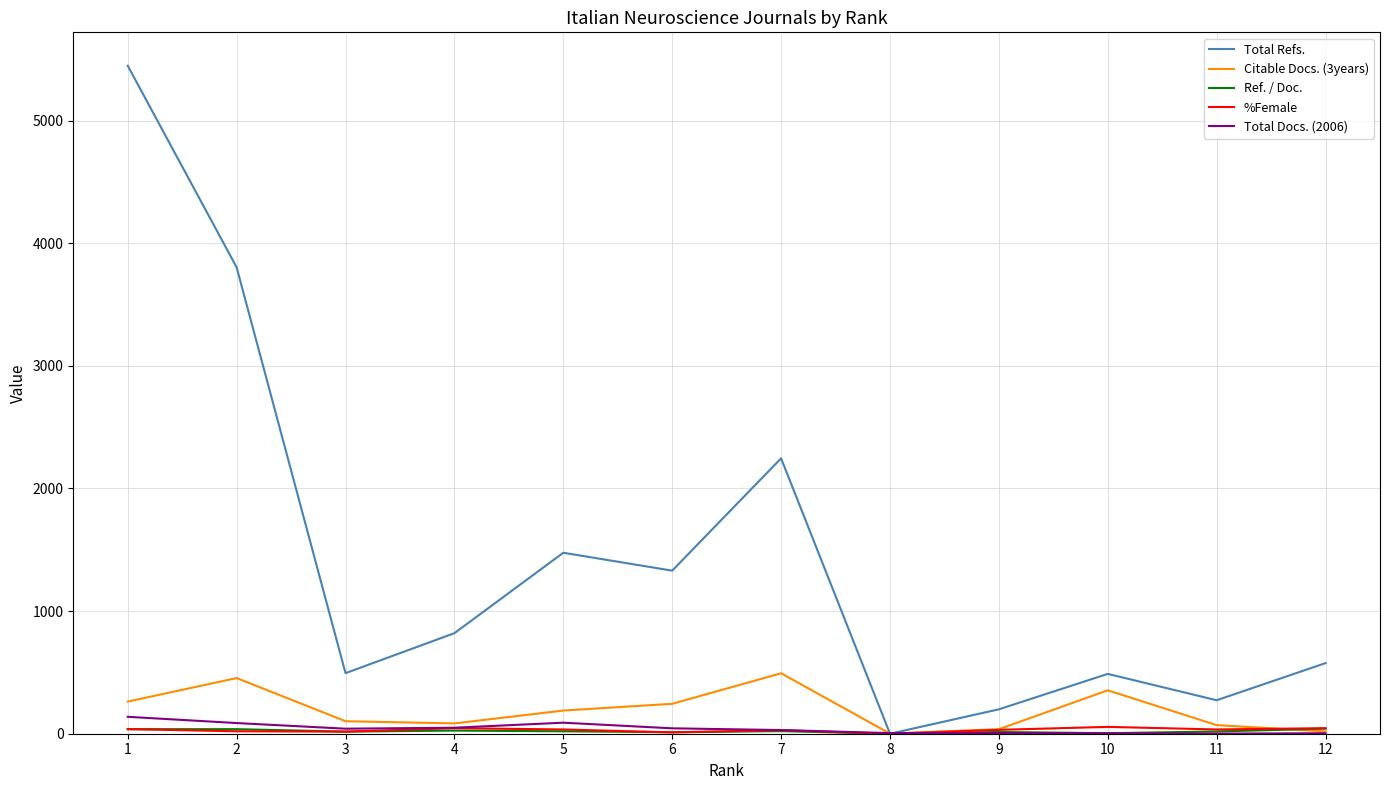

Which series has the widest spread of values?

Total Refs.